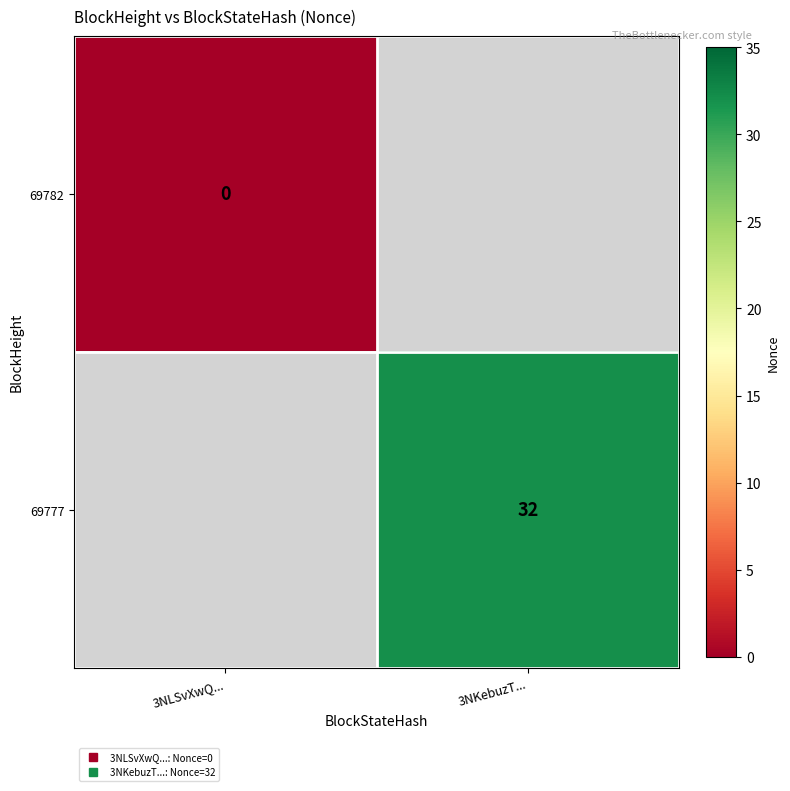

Is the value of 69782 at 3NKebuzT... greater than the value of 69777 at 3NKebuzT...?

No